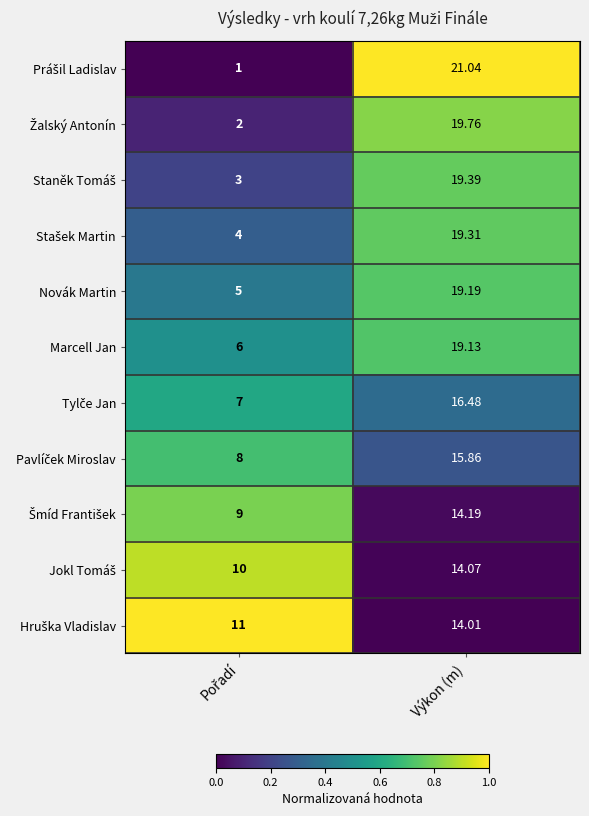

Which series has the largest total across all categories?

Marcell Jan